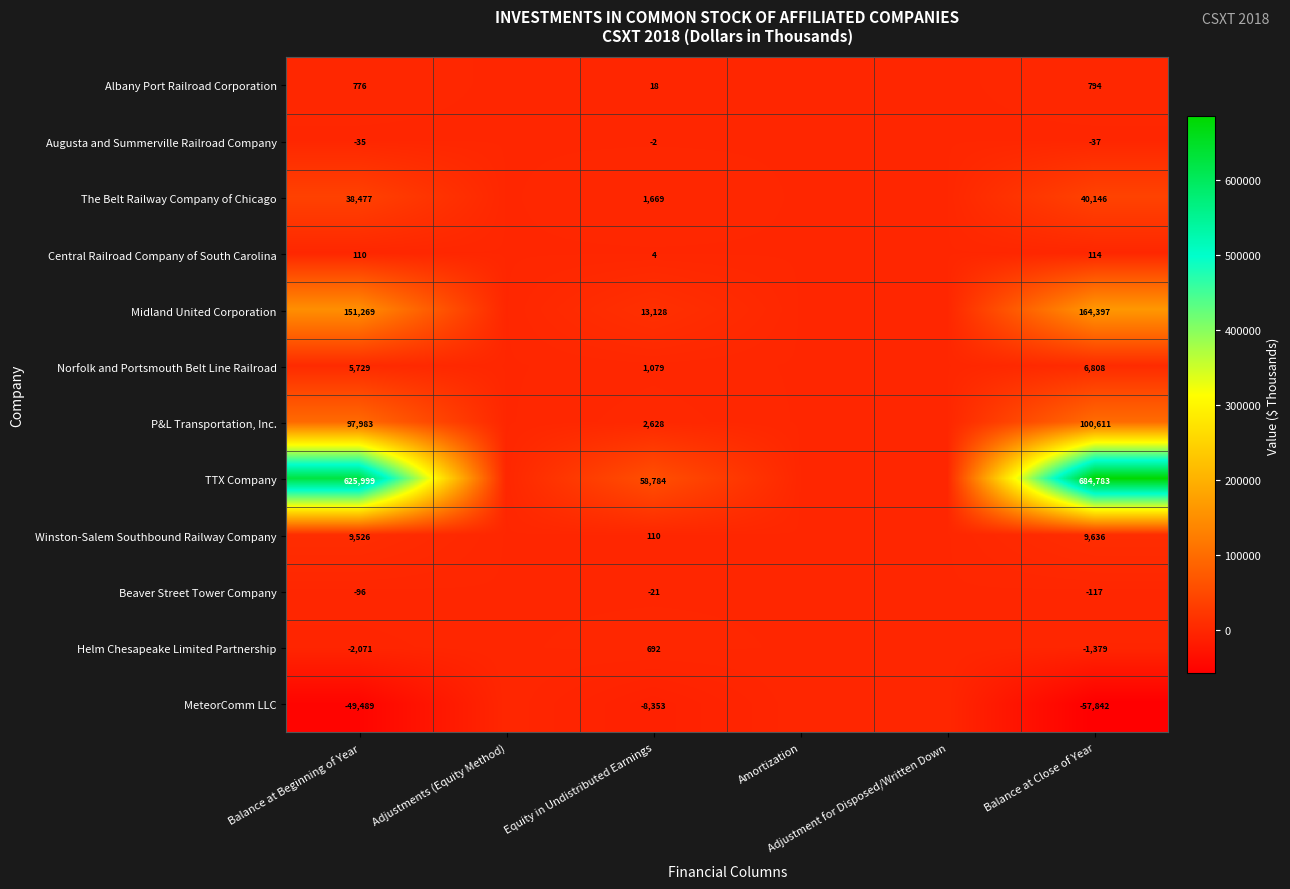

Which label corresponds to the largest value in the chart?

Balance at Close of Year